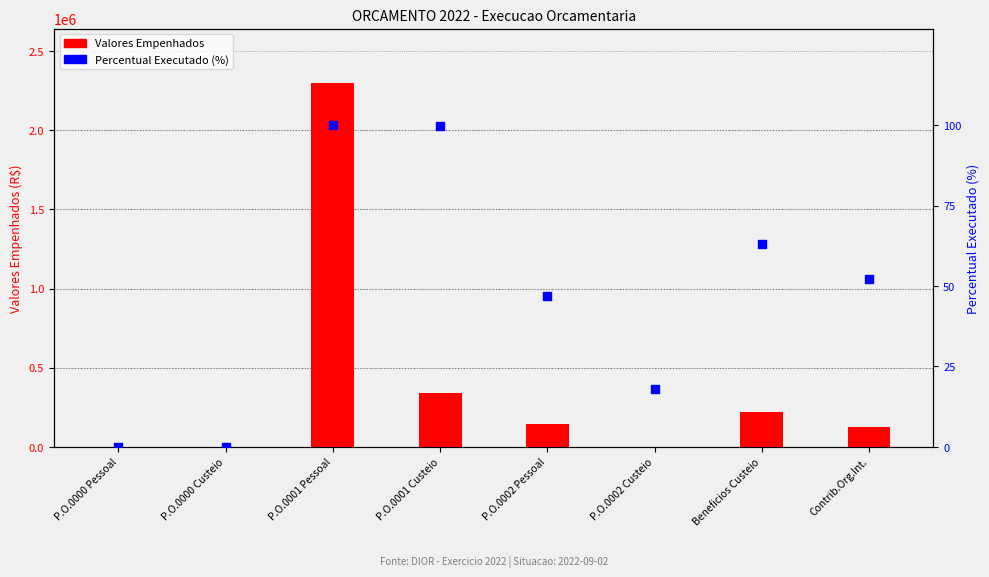

What is the total value across all series at P.O.0001 Custeio?

343419.8